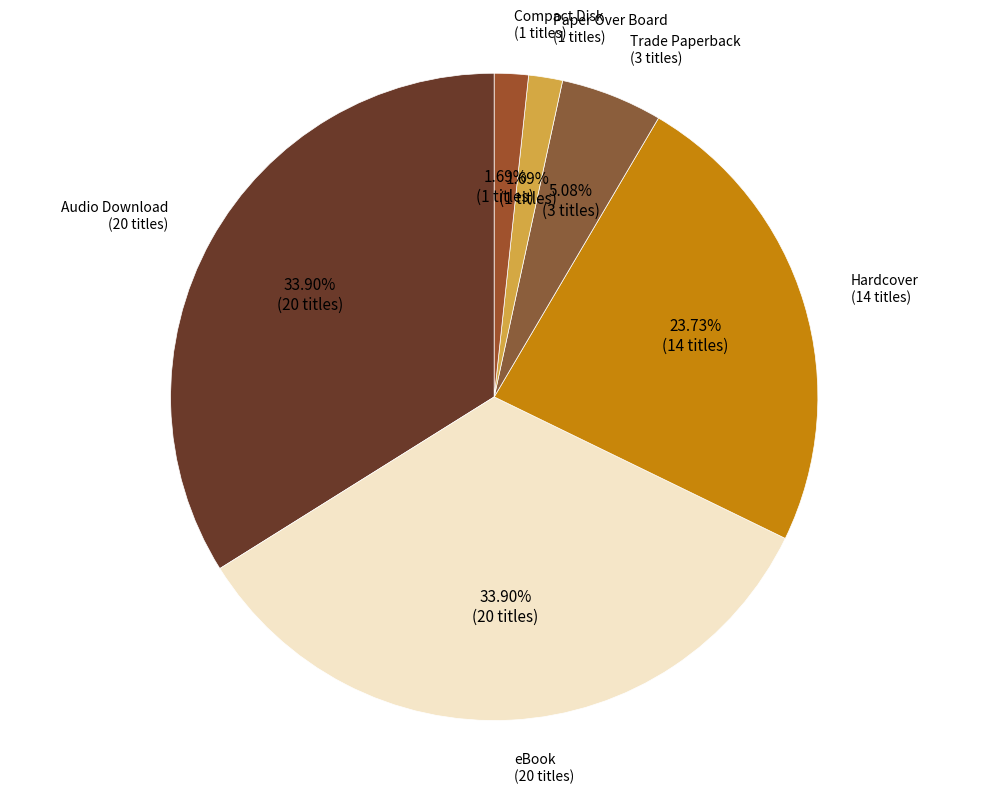

How many segments does this pie chart have?

6